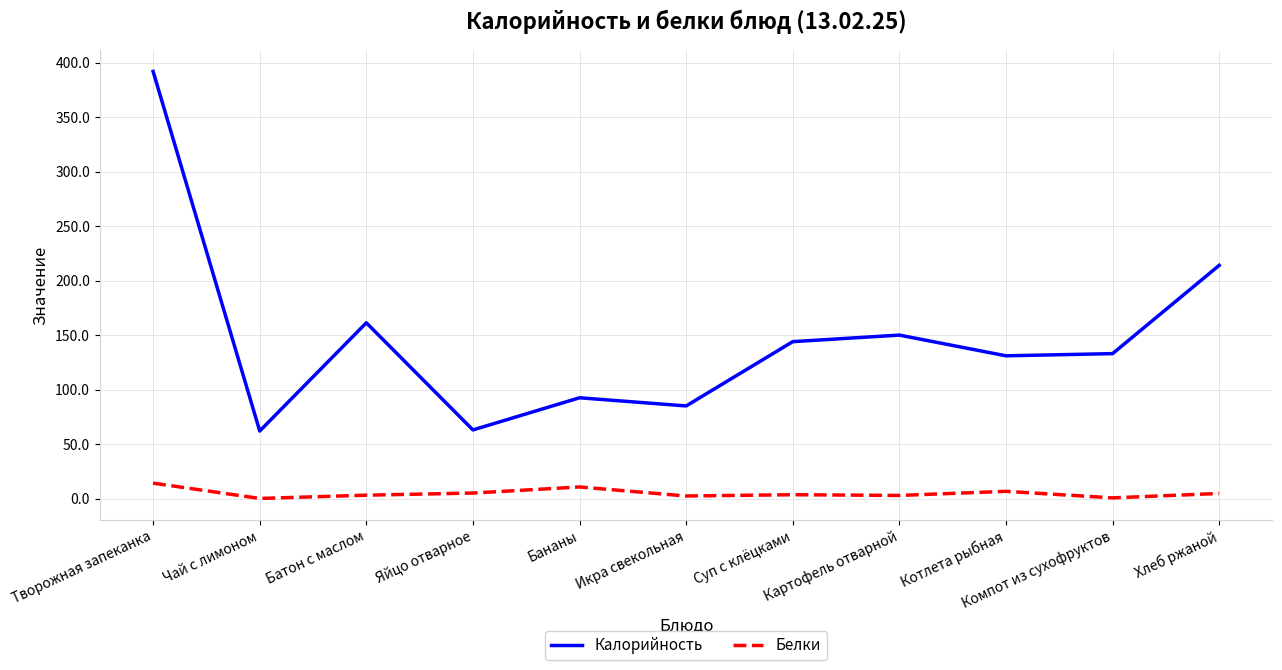

What is the lowest value of the Калорийность series?

62.0